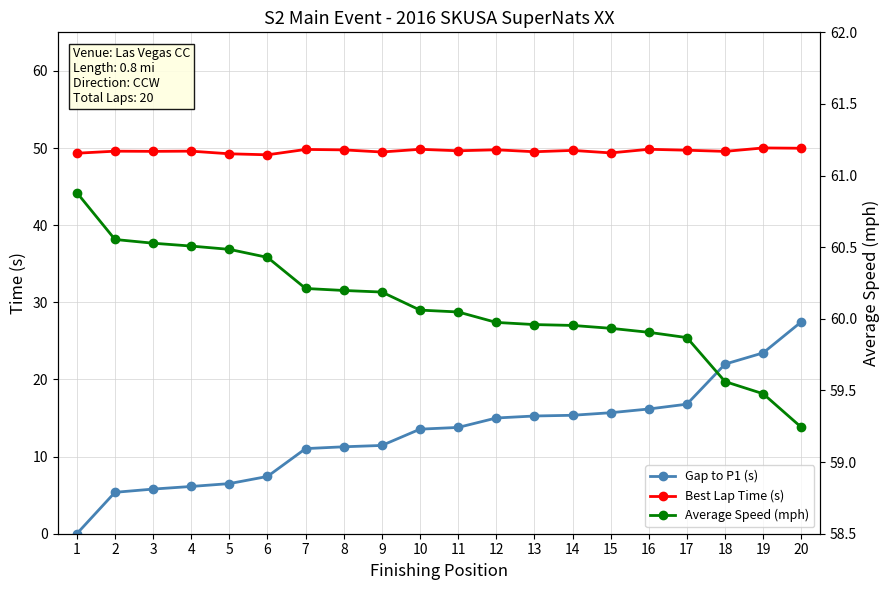

True or false: Best Lap Time (s) and Gap to P1 (s) intersect in this chart.

False